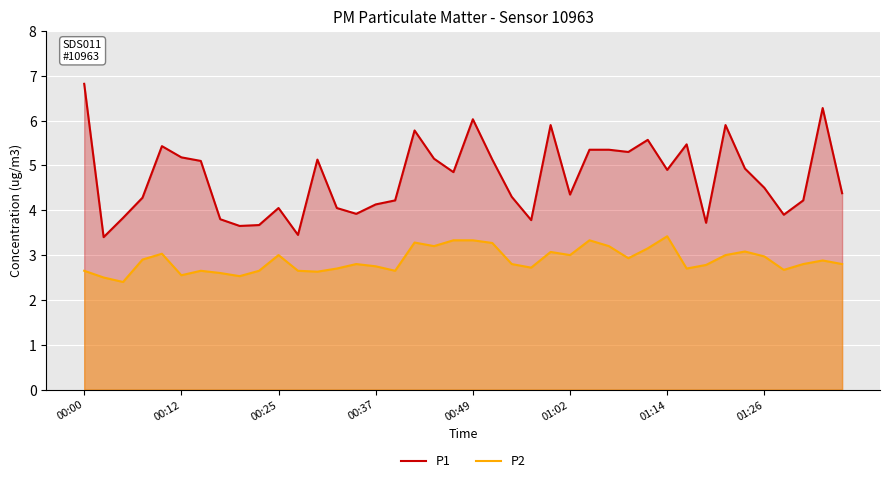

What is the minimum value shown in the chart?

2.4